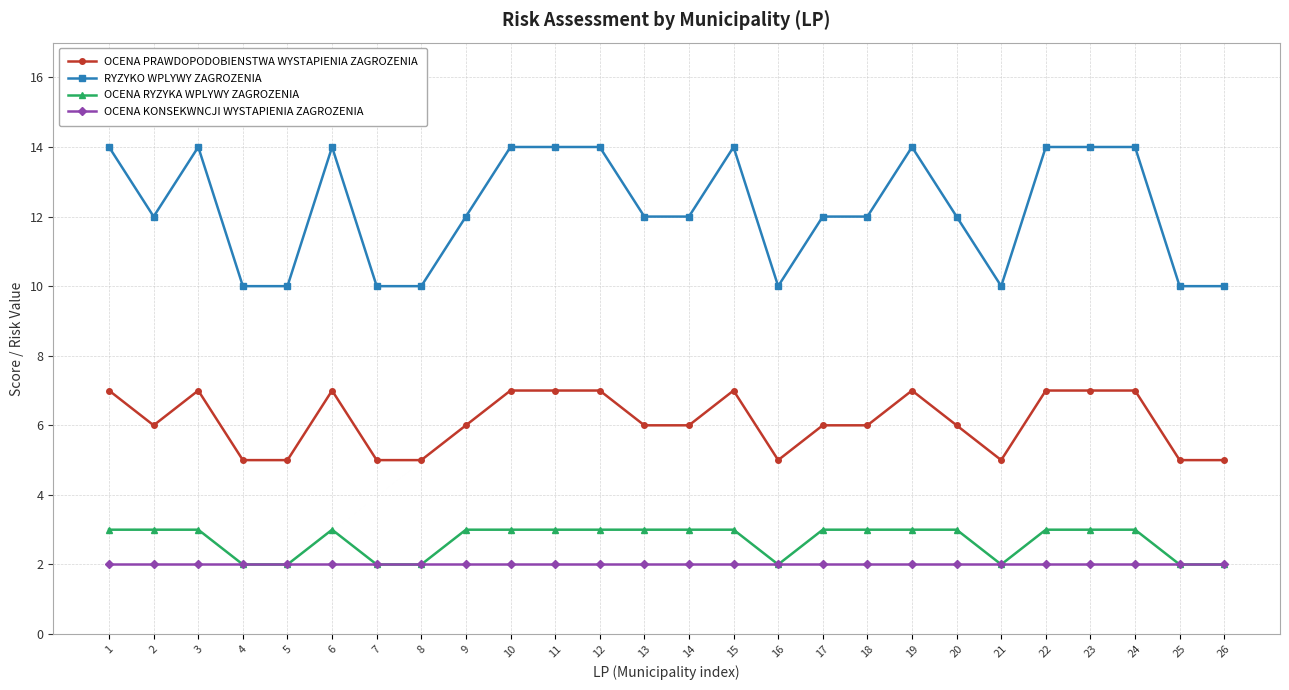

The value of RYZYKO WPLYWY ZAGROZENIA at 3 is 14. True or false?

True